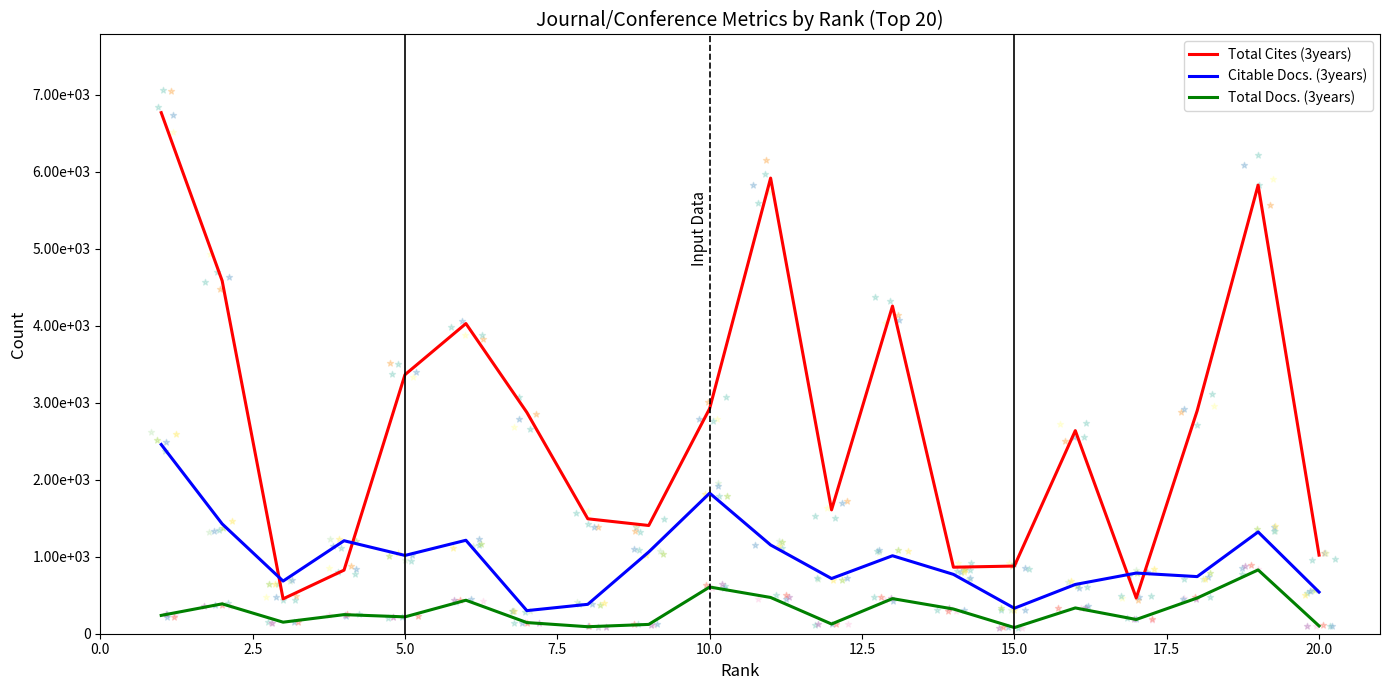

Which series reaches the maximum Y coordinate?

Total Cites (3years)